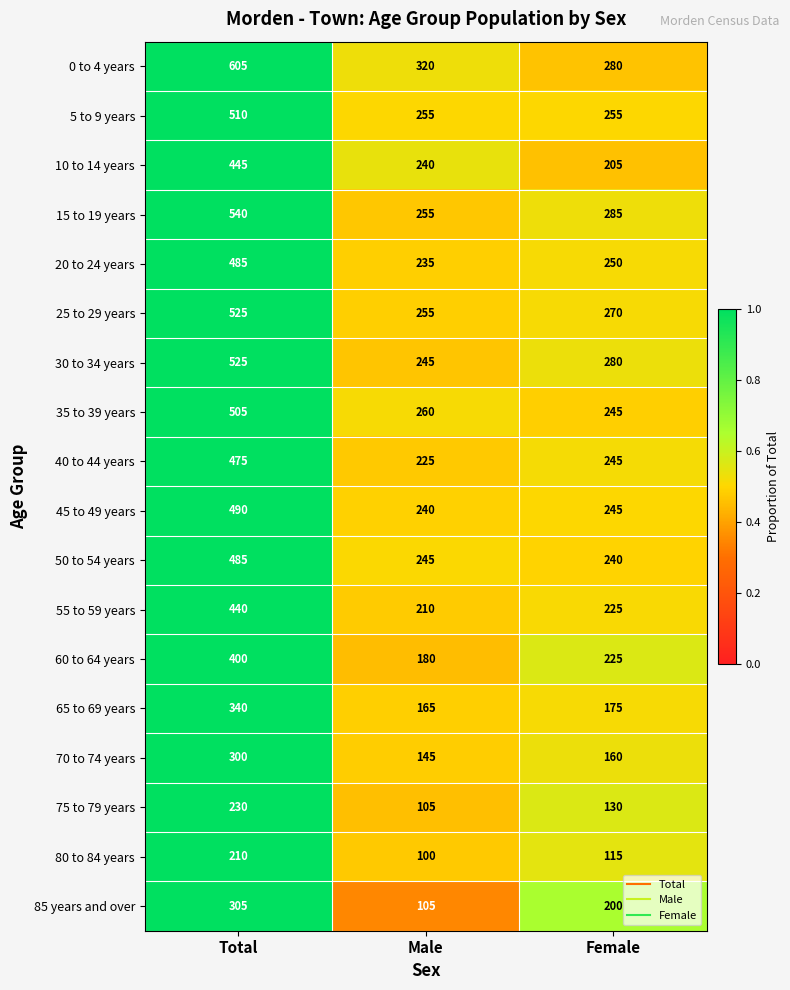

What is the difference between the maximum and minimum values in the 85 years and over series?

200